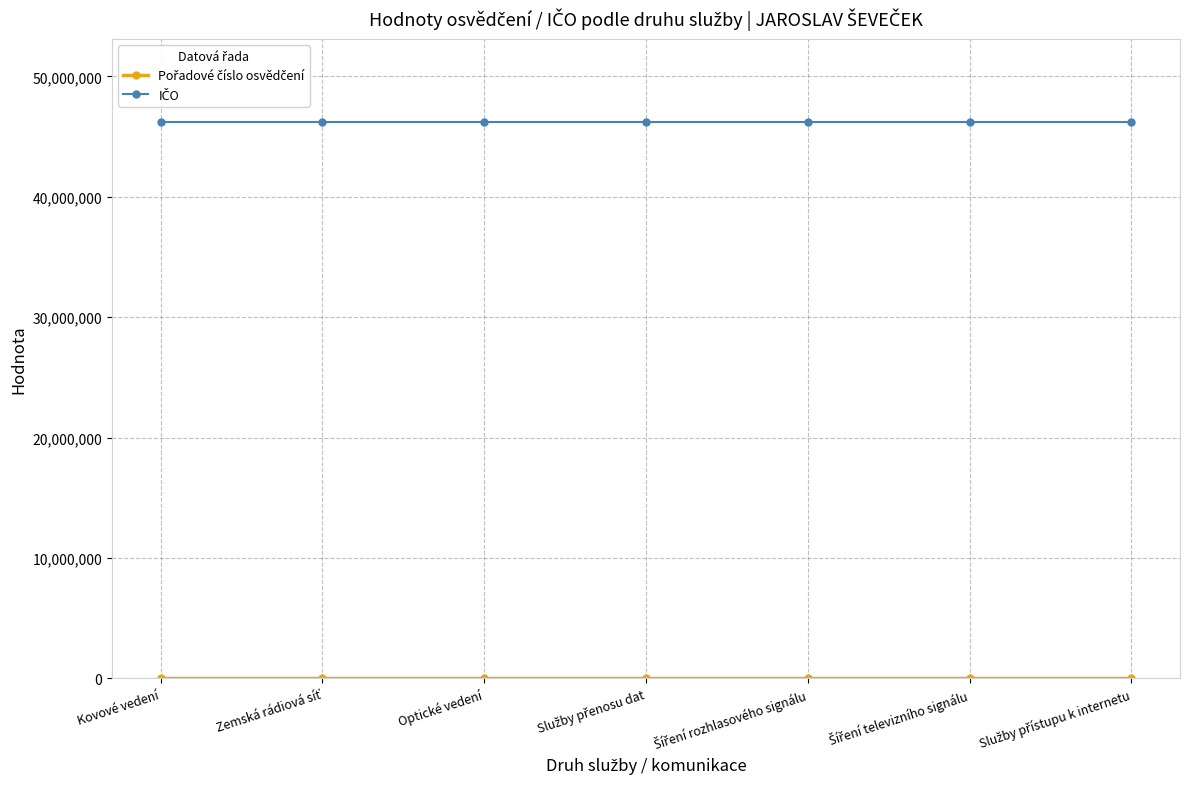

What is the maximum value shown in the chart?

46198911